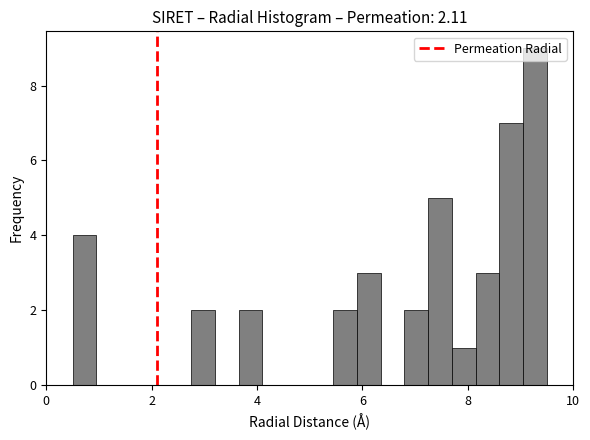

Around what value on the x-axis is the tallest bar? Give the approximate position of its centre, as read against the axis.

9.2